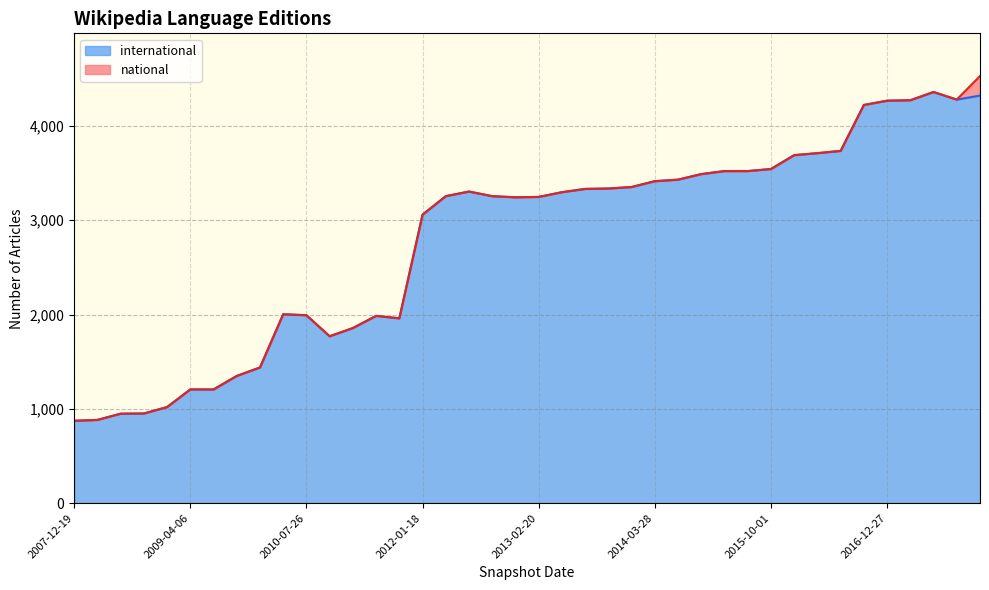

List the labels in order of value, largest first.

2017-07-24, 2017-12-22, 2017-10-12, 2017-04-12, 2016-12-27, 2016-10-07, 2016-07-04, 2016-04-05, 2016-01-04, 2015-10-01, 2015-04-09, 2015-07-03, 2015-01-19, 2014-09-08, 2014-03-28, 2013-12-20, 2013-09-10, 2013-07-09, 2012-07-13, 2013-05-21, 2012-03-26, 2012-10-31, 2013-02-20, 2012-12-11, 2012-01-18, 2010-04-01, 2010-07-26, 2011-06-10, 2011-09-05, 2011-02-21, 2010-11-17, 2009-12-16, 2009-09-25, 2009-04-06, 2009-06-17, 2008-12-17, 2008-10-10, 2008-06-27, 2008-04-01, 2007-12-19